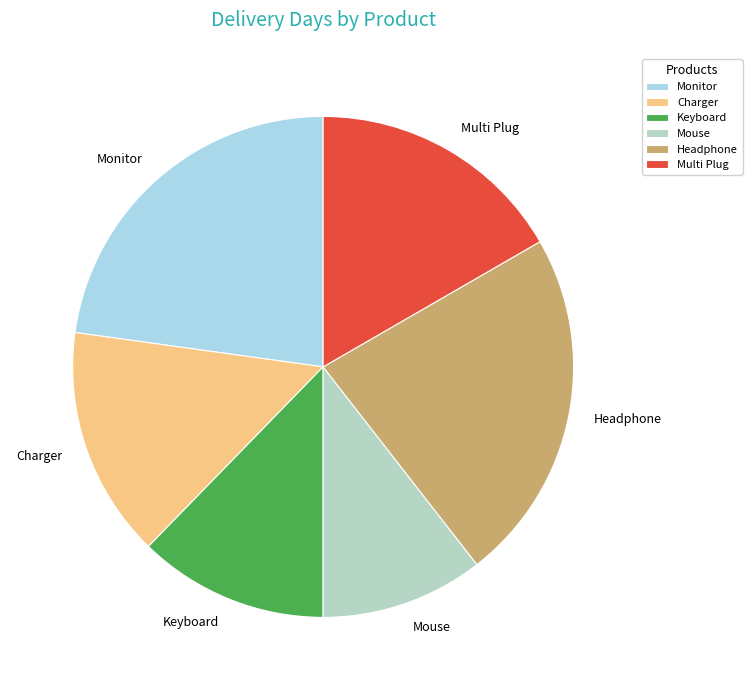

What is the smallest slice in the pie chart?

Mouse